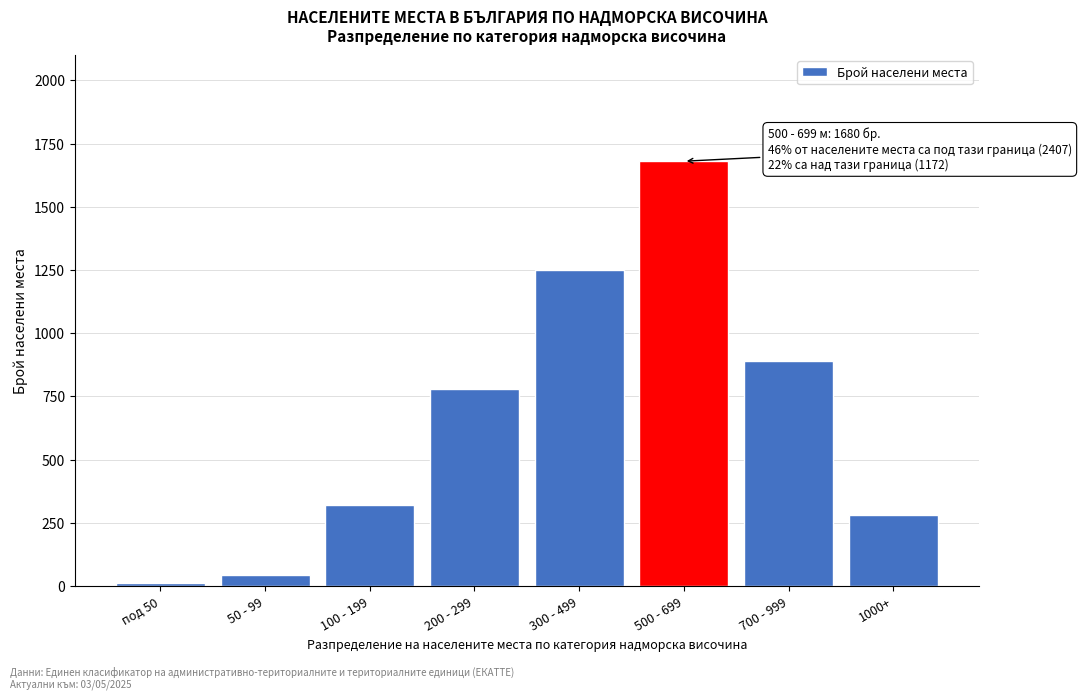

Reading right to left, transcribe all the data shown in this chart.

282	890	1680	1250	780	320	45	12